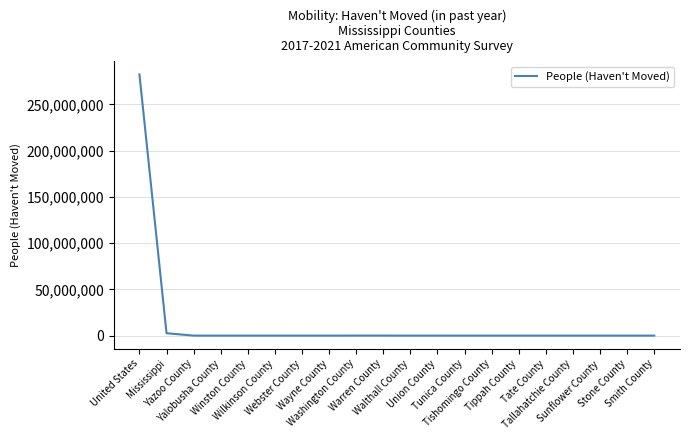

Approximately how many times larger is the value at Tallahatchie County compared to Smith County?

0.9